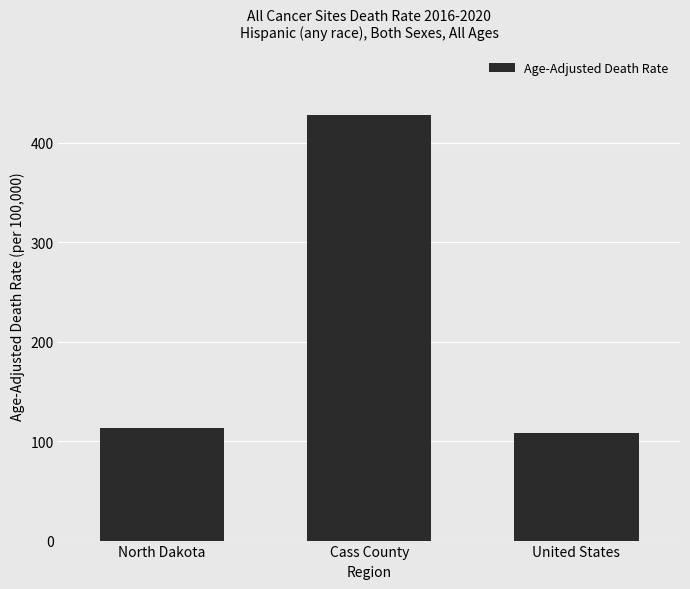

What is the label of the 3rd bar from the left?

United States